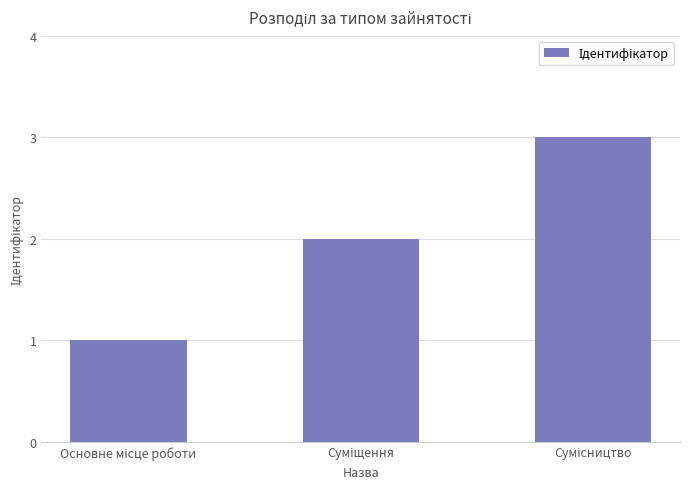

How many categories are shown in the chart?

3